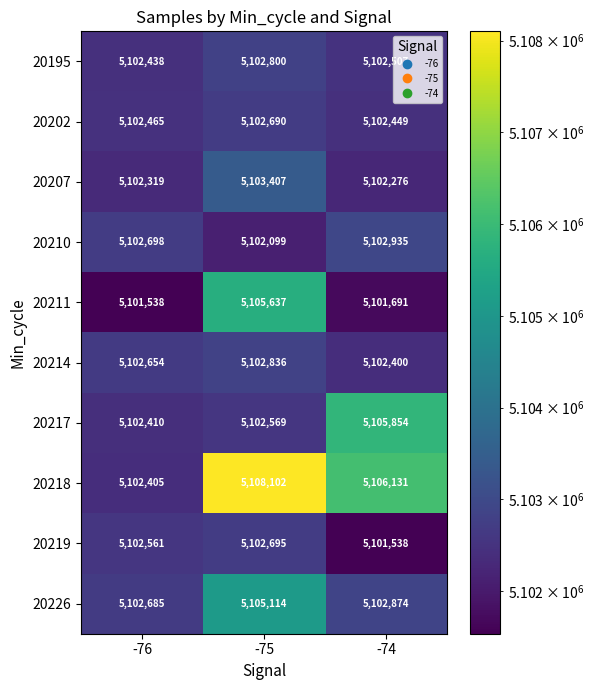

At which category is the sum across all series the highest?

-75